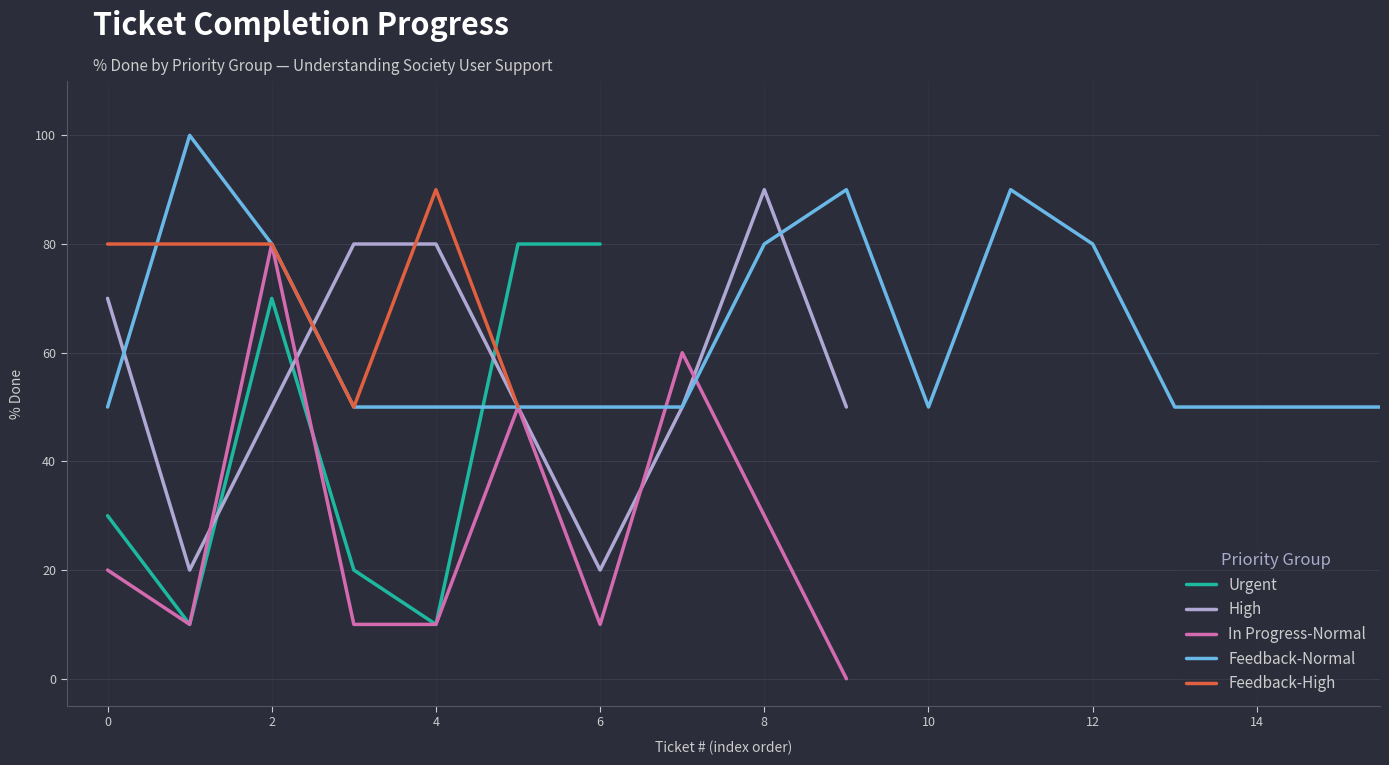

What is the approximate value of In Progress-Normal at 2?

80